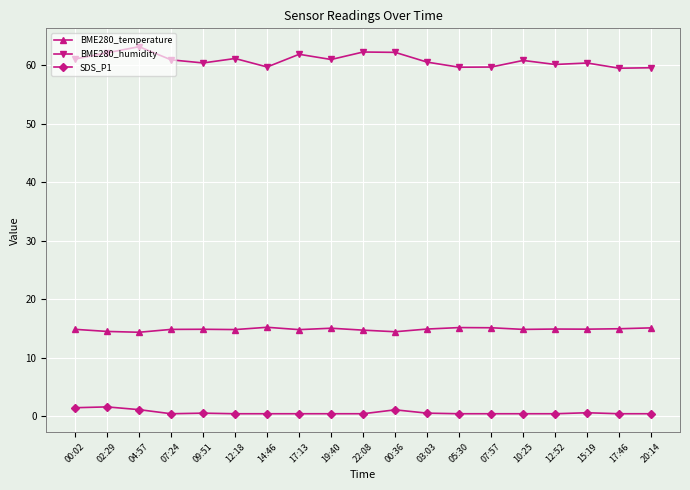

What is the total value across all series at 19:40?

76.4